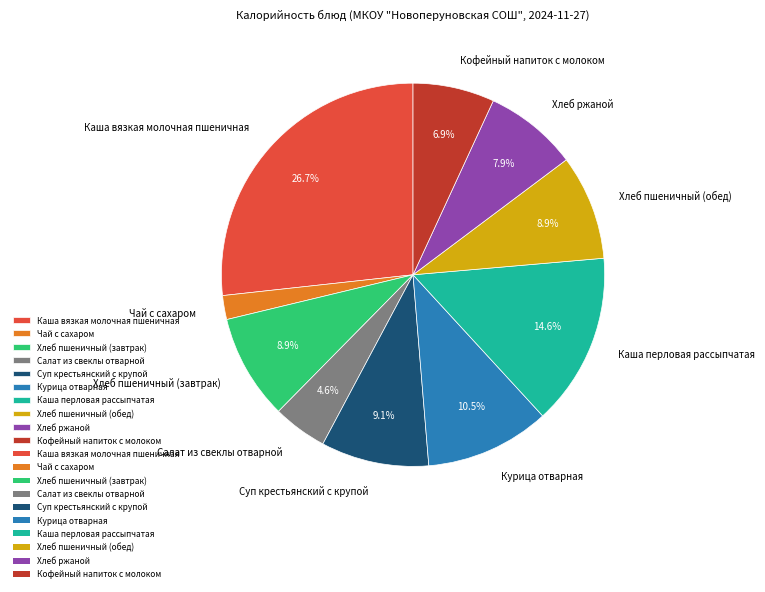

Approximately how many times larger is the value at Кофейный напиток с молоком compared to Суп крестьянский с крупой?

0.8